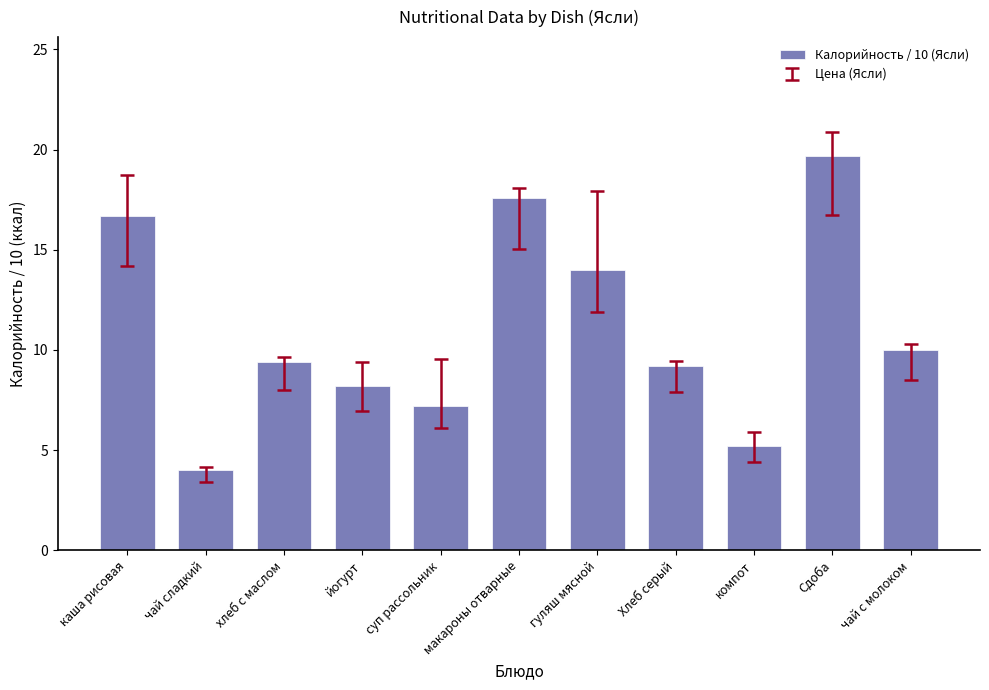

How many data points are less than 9?

4